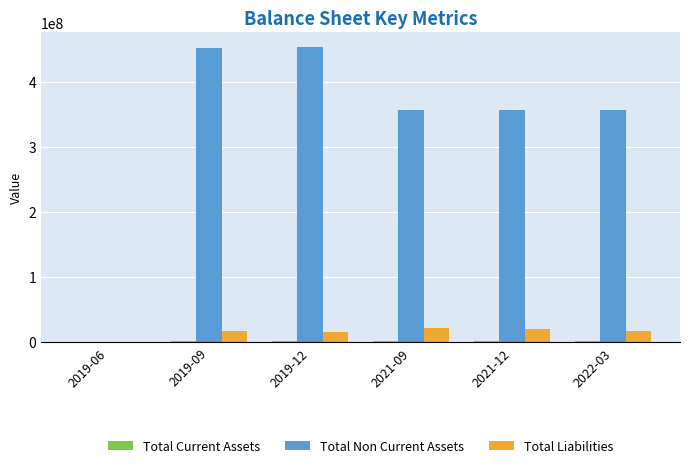

What is the sum of all Total Non Current Assets values?

1975307666